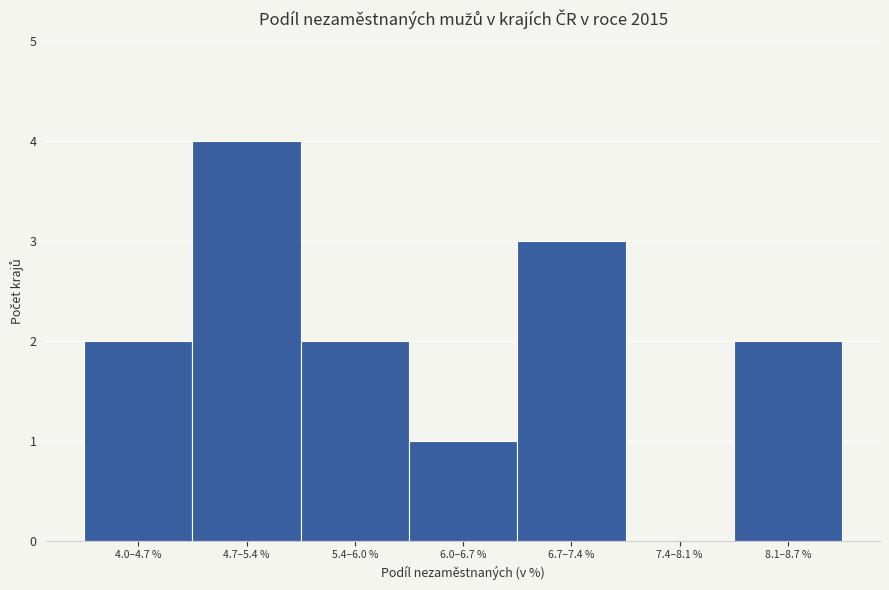

Reading left to right, what are all the values shown in this chart?

4.0–4.7 %=2	4.7–5.4 %=4	5.4–6.0 %=2	6.0–6.7 %=1	6.7–7.4 %=3	7.4–8.1 %=0	8.1–8.7 %=2